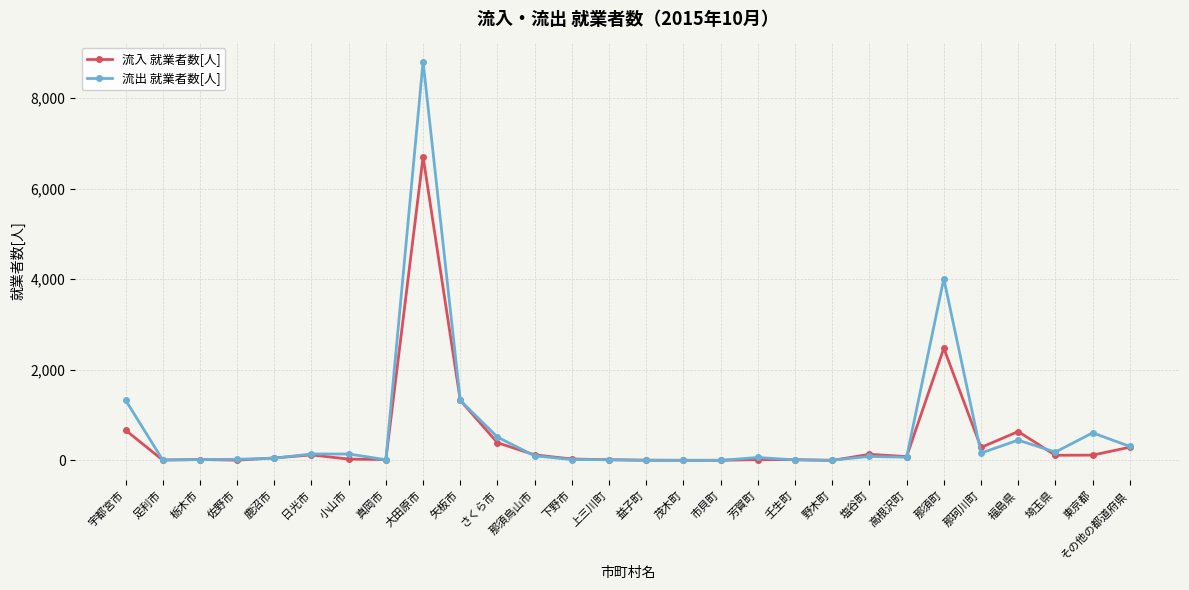

True or false: 流入 就業者数[人] has more than 1 interior local peaks.

True